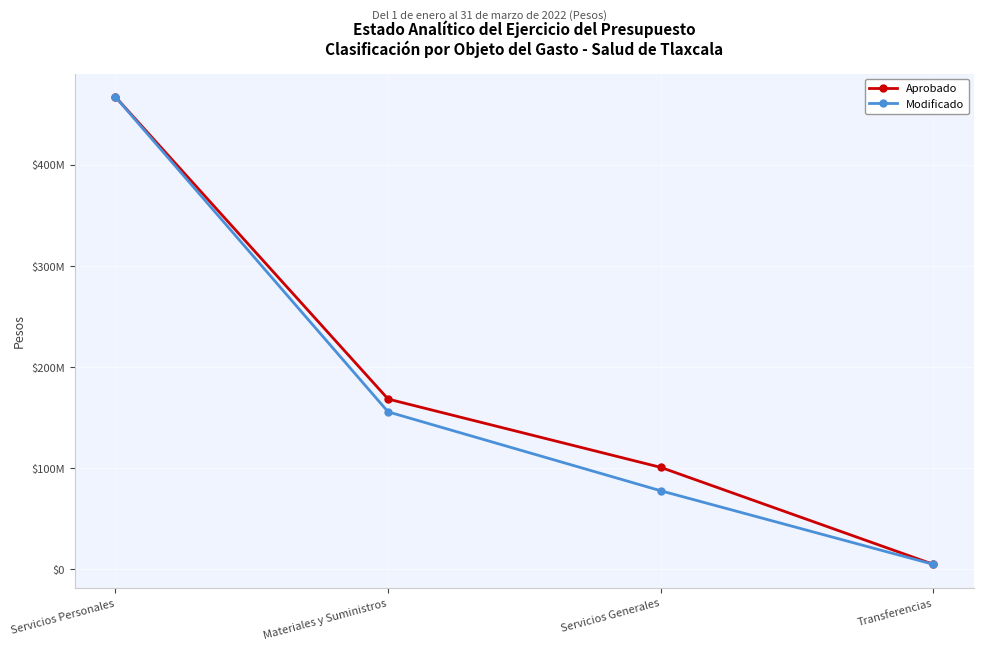

What are all the series names shown in the legend?

Aprobado, Modificado